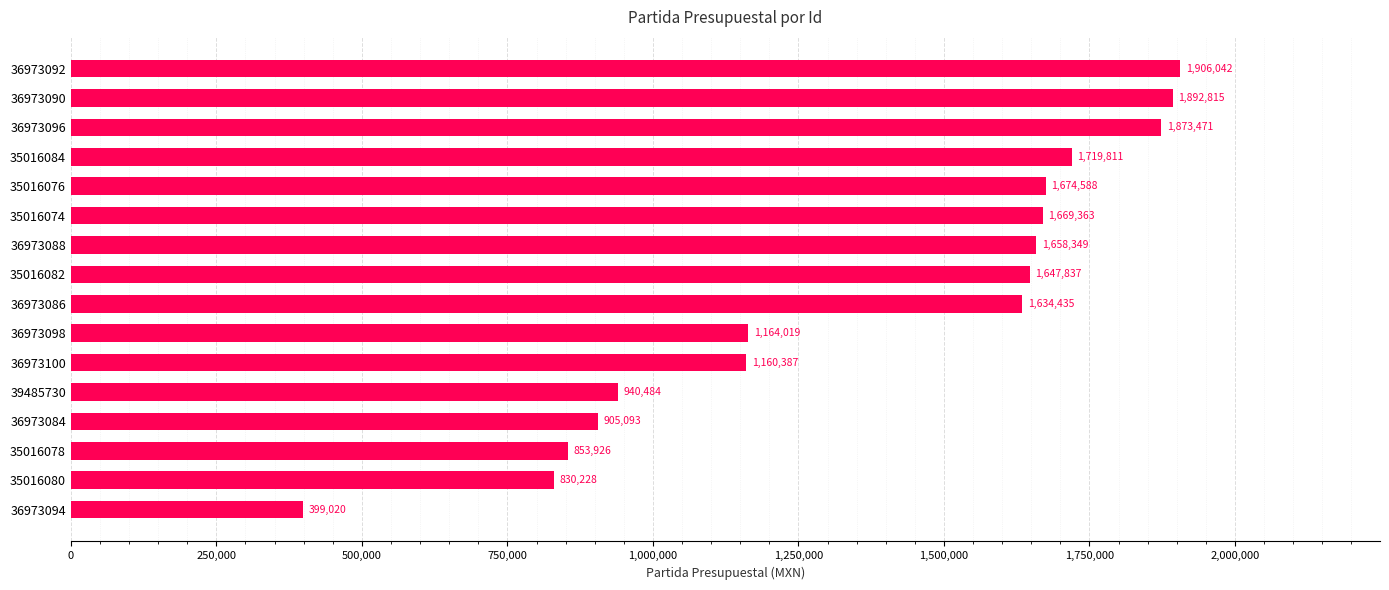

The value at 35016082 is 1647837.2. True or false?

True